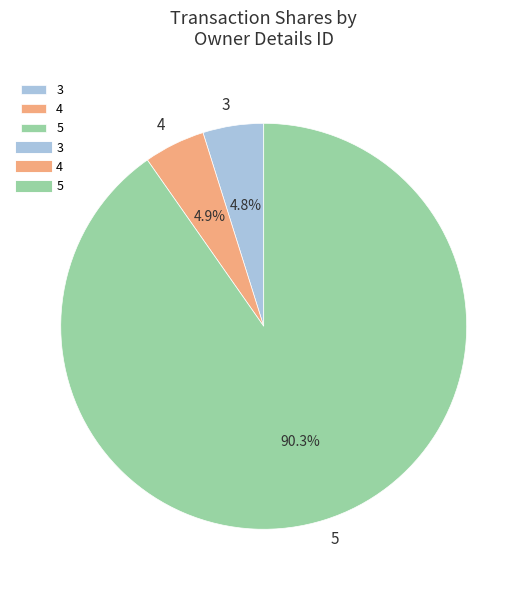

Is there any slice that represents more than half of the pie?

Yes